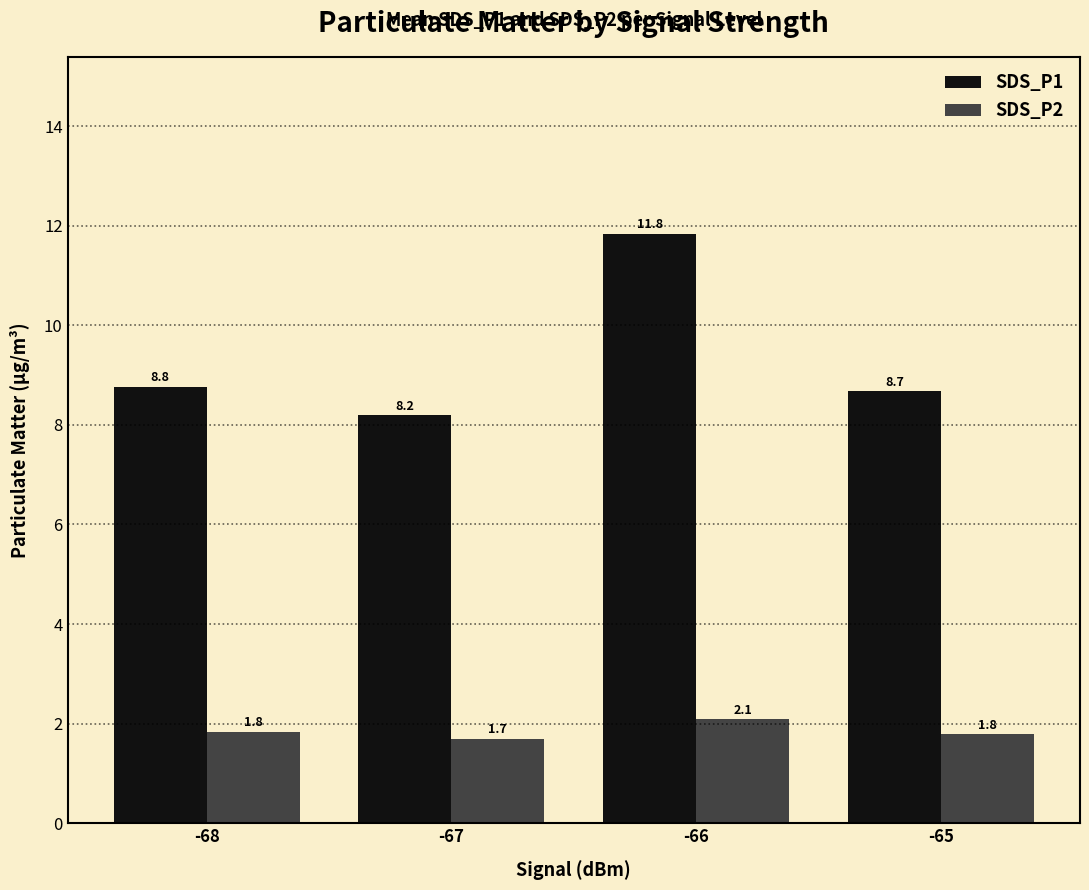

What is the average value of the SDS_P2 series?

1.9